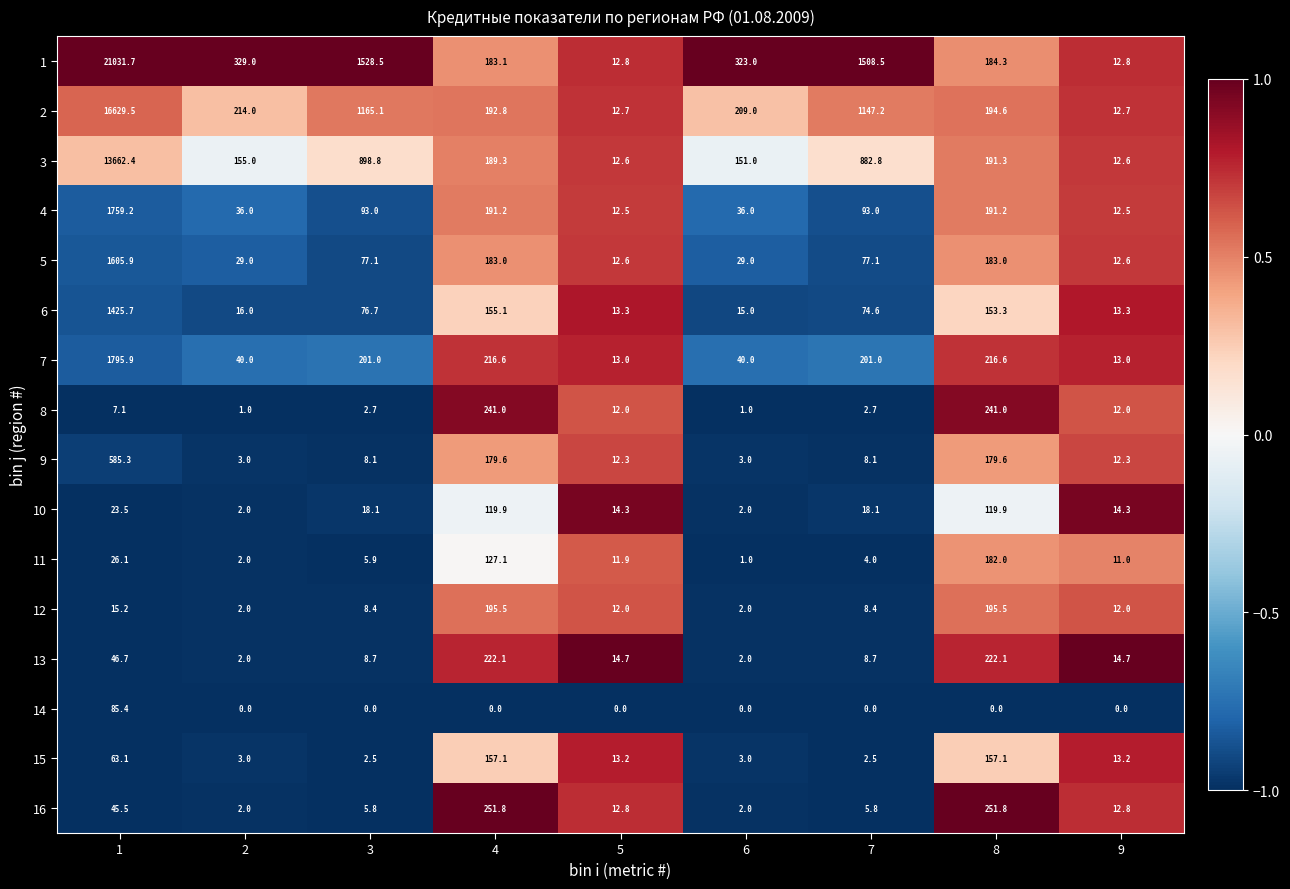

The value of 11 at 8 is 67.8. True or false?

False